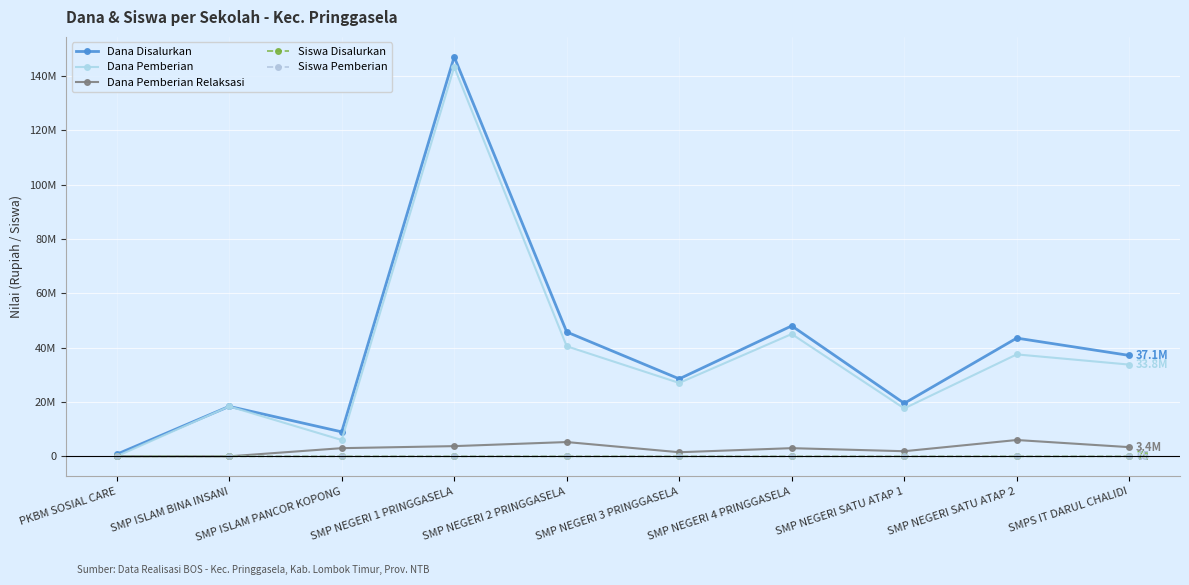

What is the greatest value displayed?

147000000